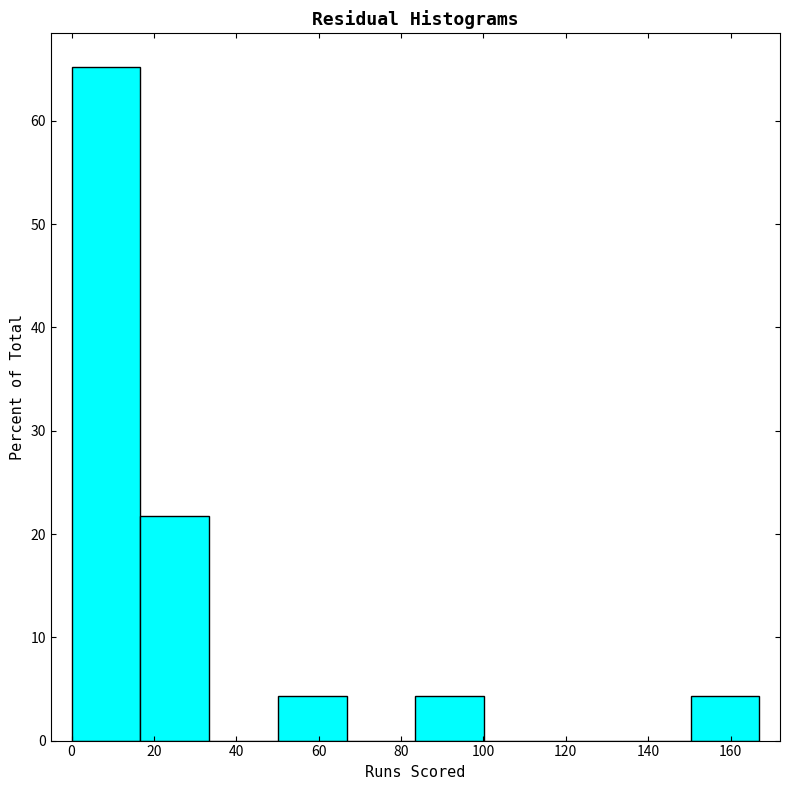

Over which range of the x-axis is the bar tallest?

0 to 16